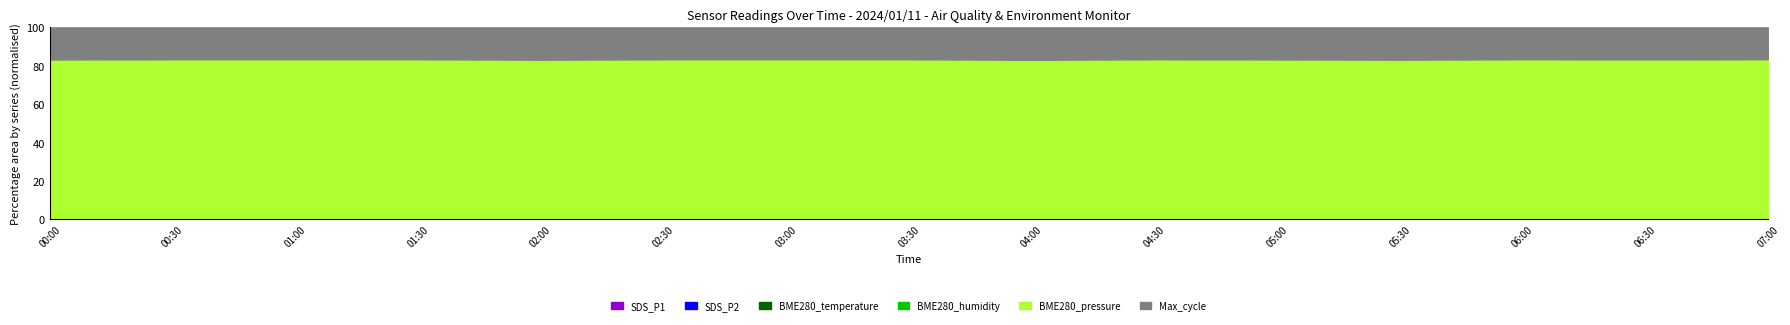

True or false: BME280_temperature and SDS_P1 intersect in this chart.

False